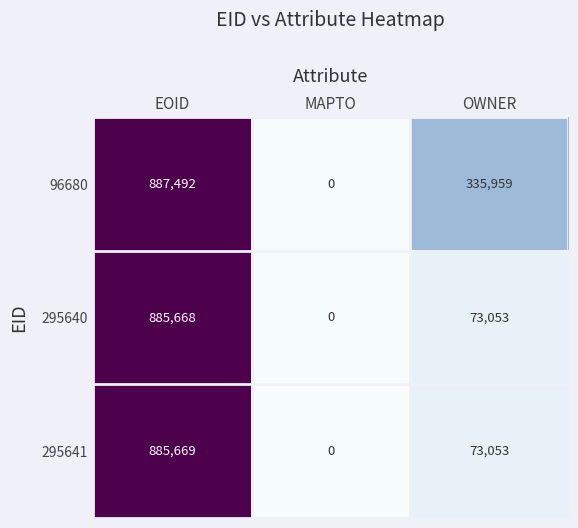

At which label does 96680 first exceed 335959?

EOID